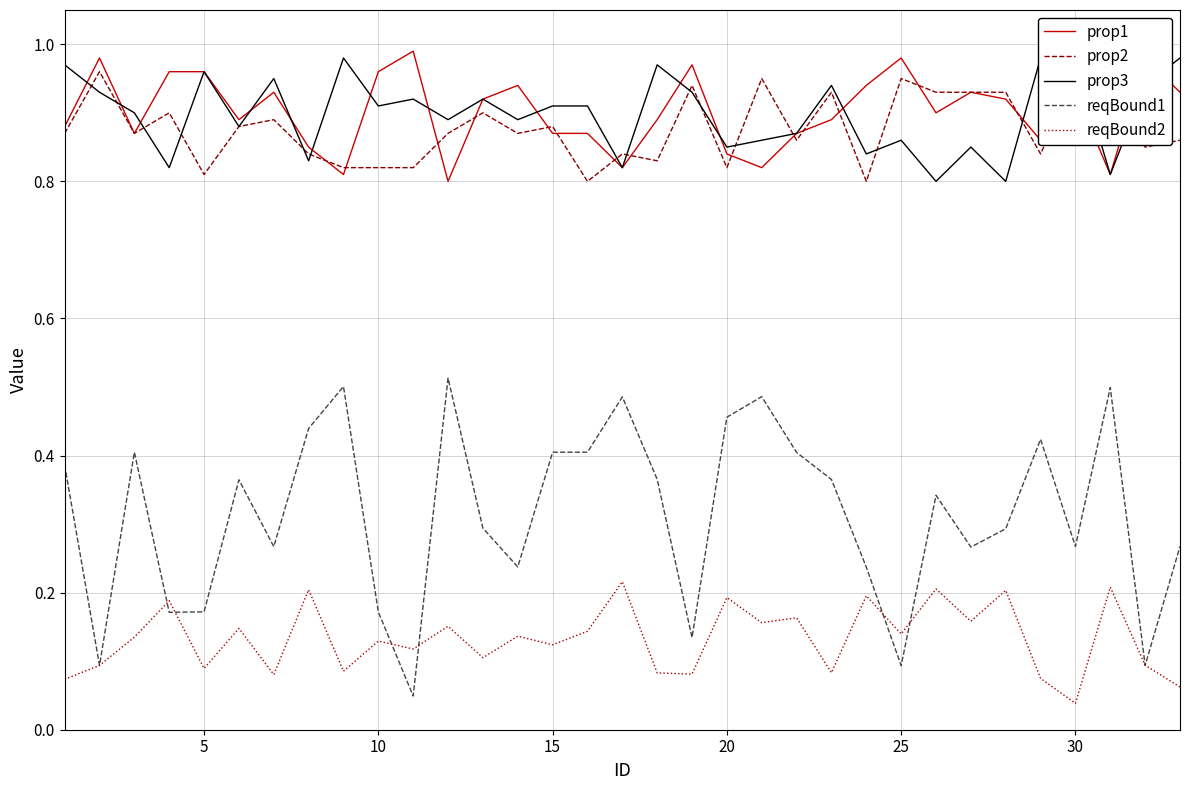

Rank the series by their maximum value, from lowest to highest.

reqBound2, reqBound1, prop2, prop3, prop1